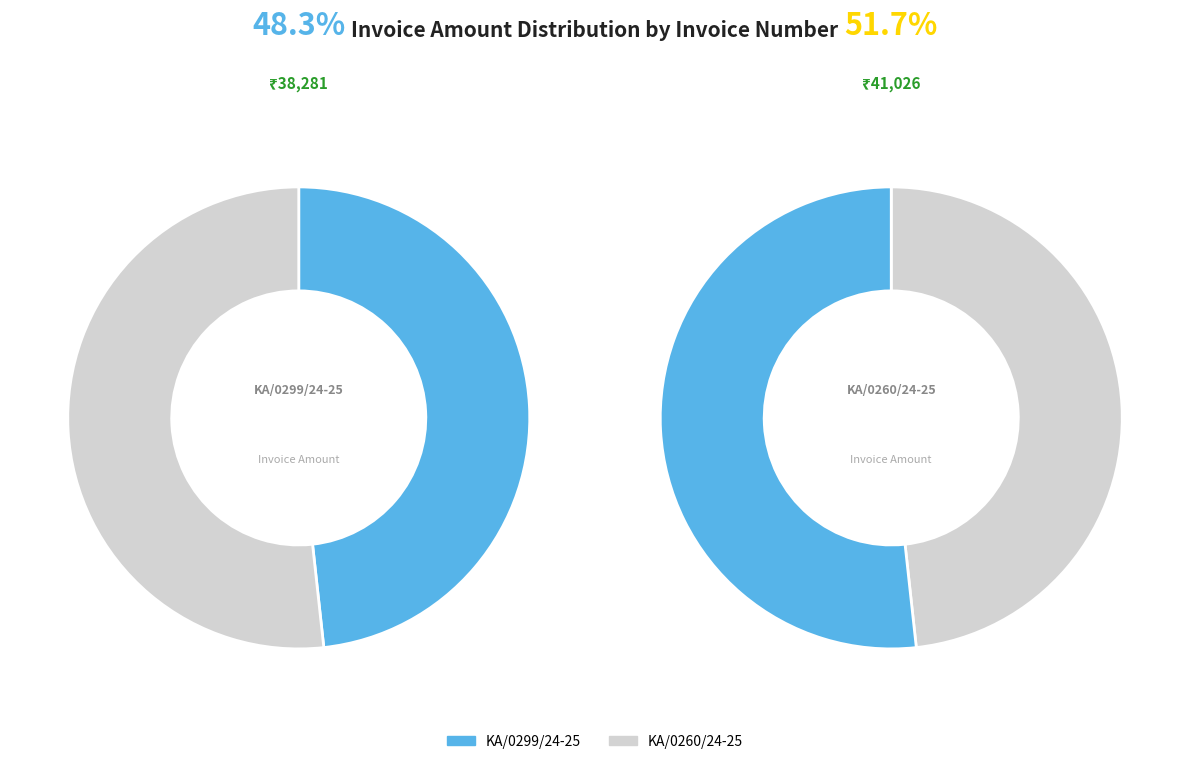

What percentage is the KA/0260/24-25 slice, to the nearest percent?

52%